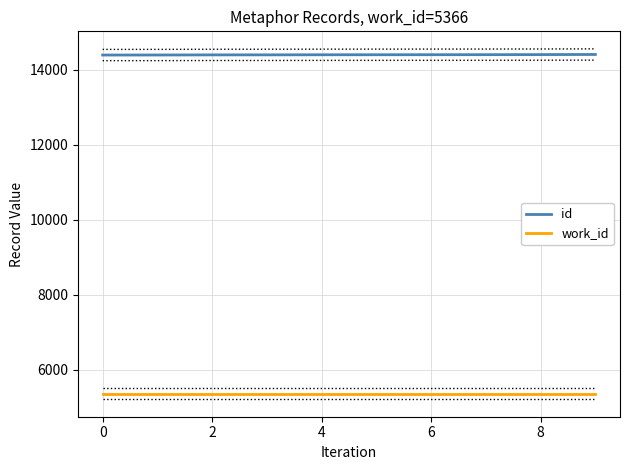

True or false: work_id and id cross at least once.

False